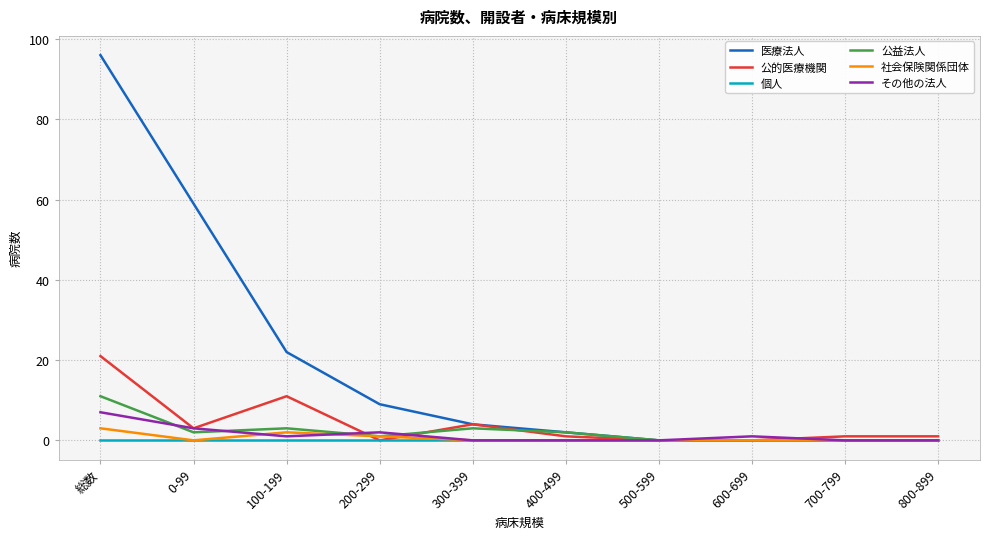

Which series has the largest total across all categories?

医療法人